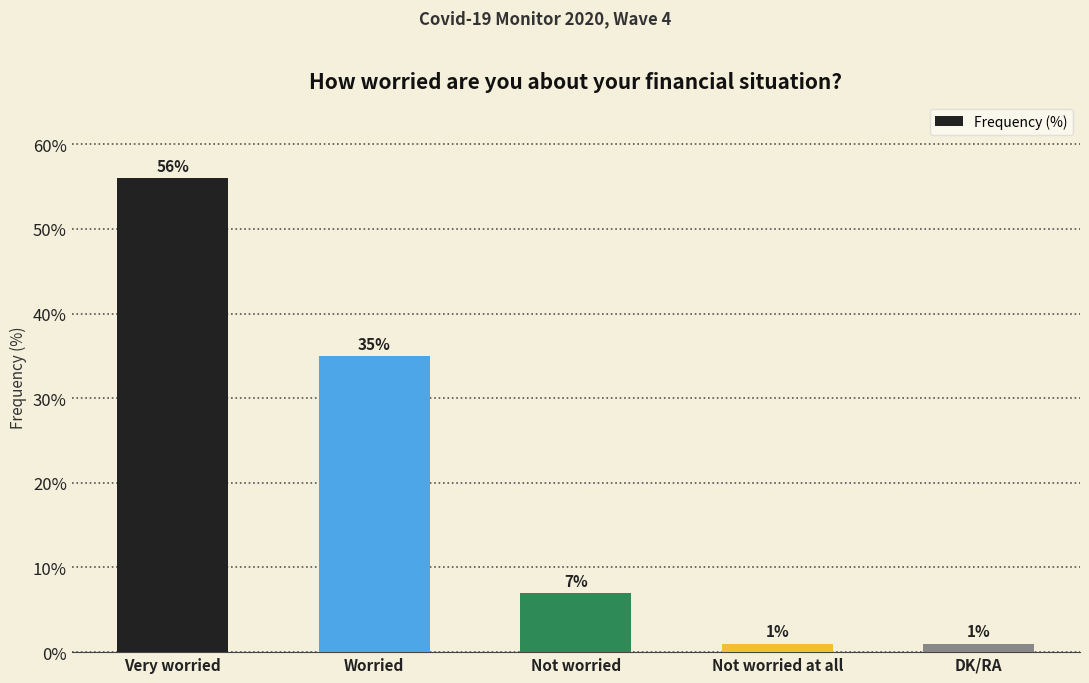

How many series are shown in this chart?

1